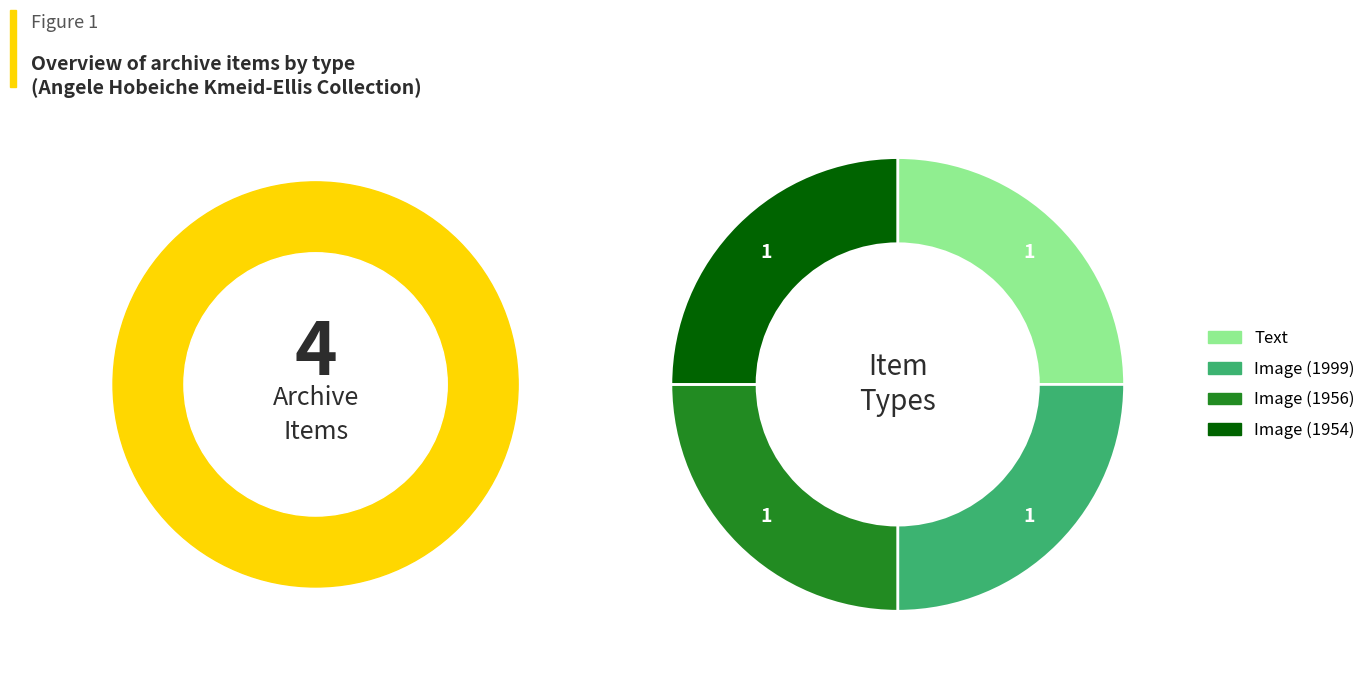

The Image (1956) slice represents 25% of the pie. True or false?

True